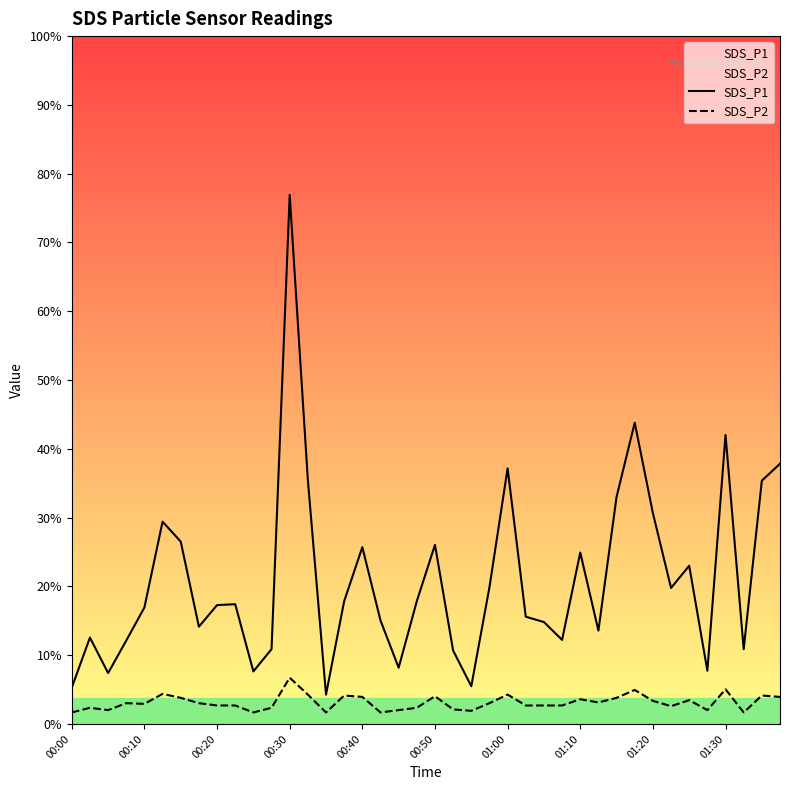

Which series has the largest total across all categories?

SDS_P1